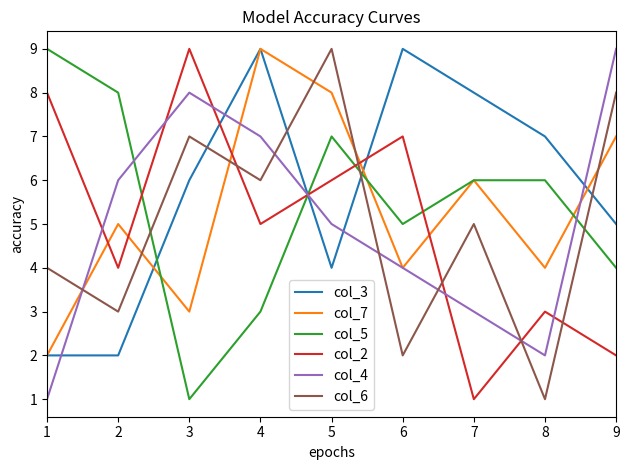

Is the value of col_7 at 4 greater than the value of col_4 at 3?

Yes